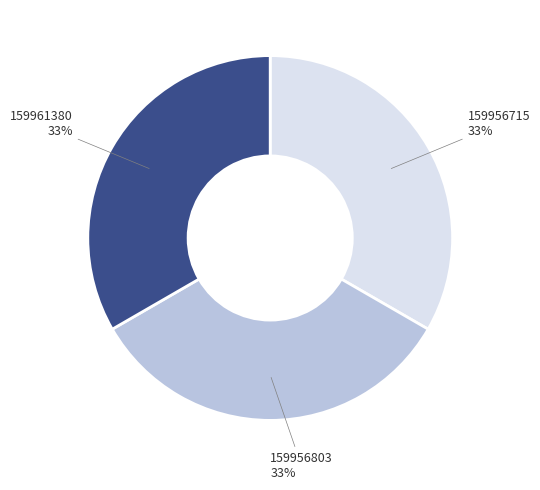

Is there any slice that represents more than half of the pie?

No